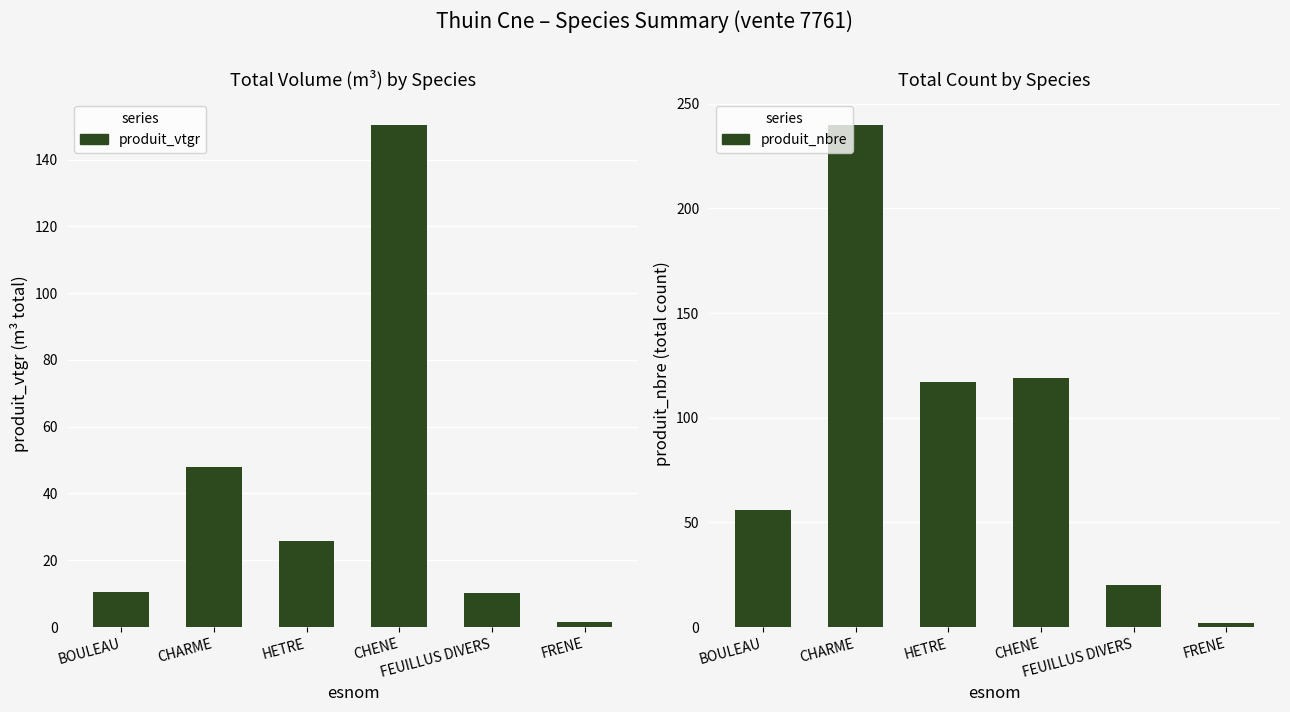

At which label does produit_nbre reach its minimum?

FRENE